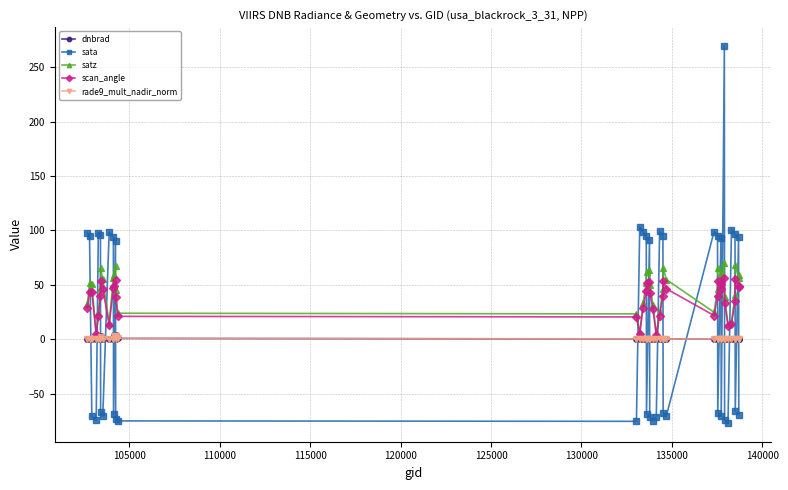

Which series has the largest range (max minus min)?

sata